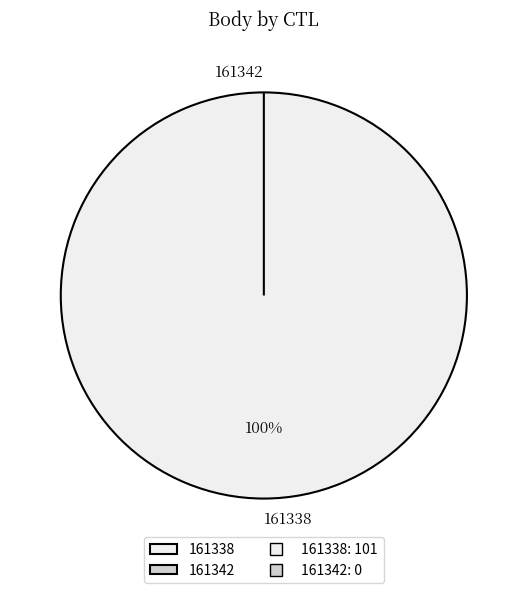

How many slices are in this pie chart?

2